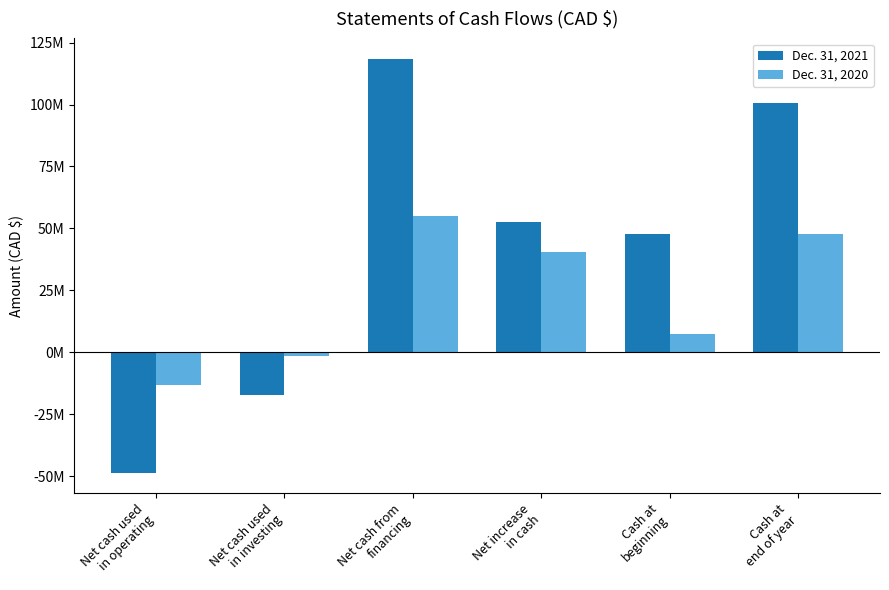

What is the maximum value shown in the chart?

118336204